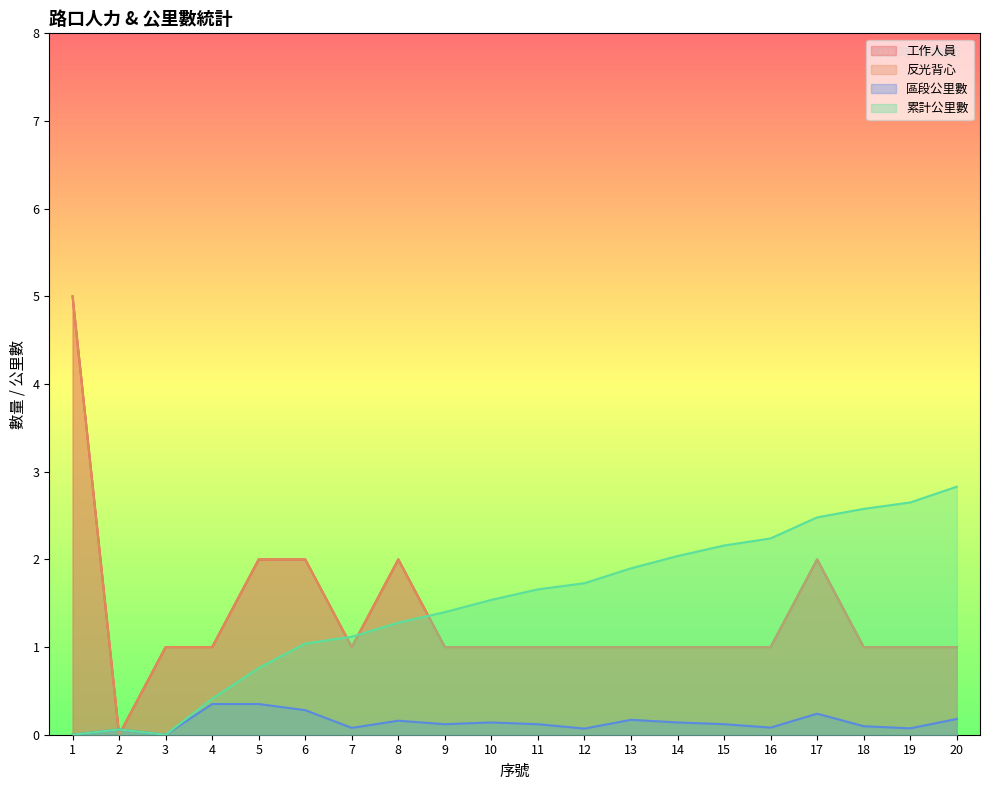

At 17, list the series in order from smallest to largest.

區段公里數, 工作人員, 反光背心, 累計公里數